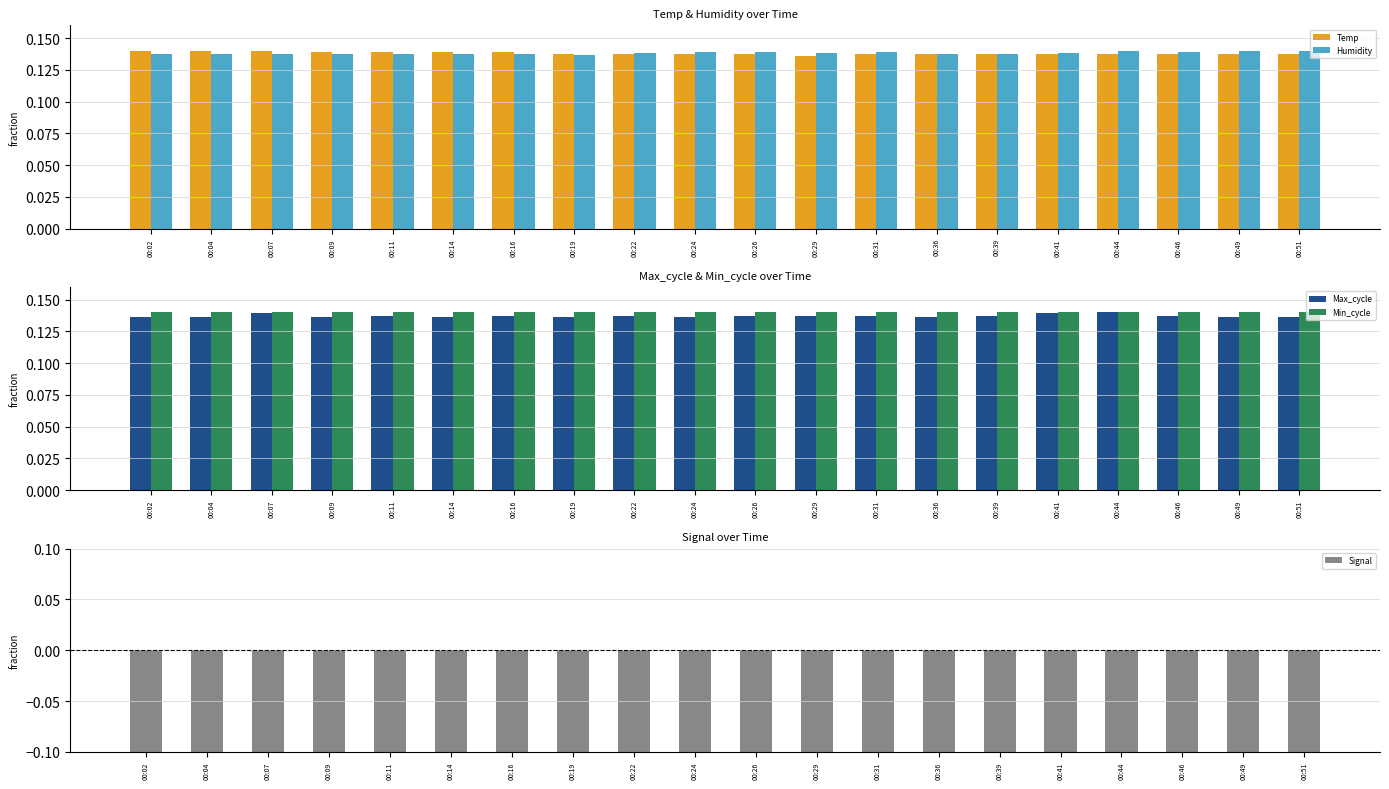

How many bars are there in total?

100